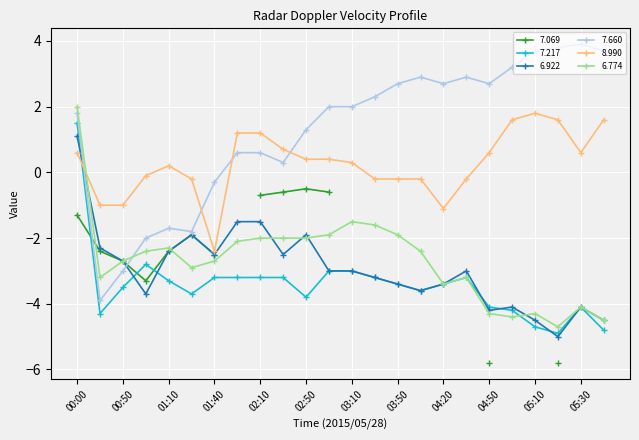

After their last crossing, which series has the higher values:   6.922 or   7.660?

  7.660